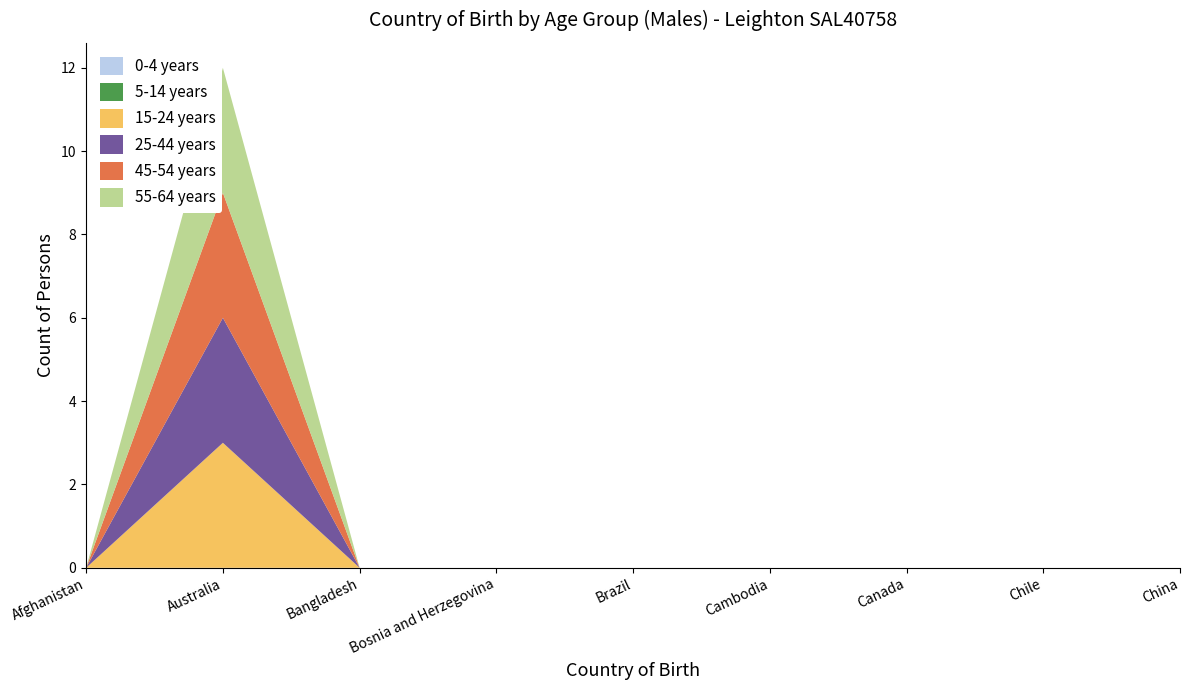

Reading left to right, extract all data points from this chart.

0-4 years: 0	0	0	0	0	0	0	0	0
5-14 years: 0	0	0	0	0	0	0	0	0
15-24 years: 0	3	0	0	0	0	0	0	0
25-44 years: 0	3	0	0	0	0	0	0	0
45-54 years: 0	3	0	0	0	0	0	0	0
55-64 years: 0	3	0	0	0	0	0	0	0